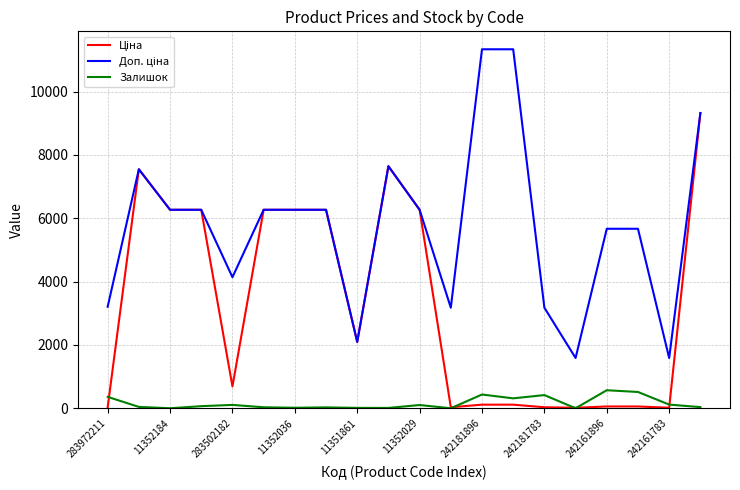

True or false: Залишок has a value of 116.0 at 242161783.

True